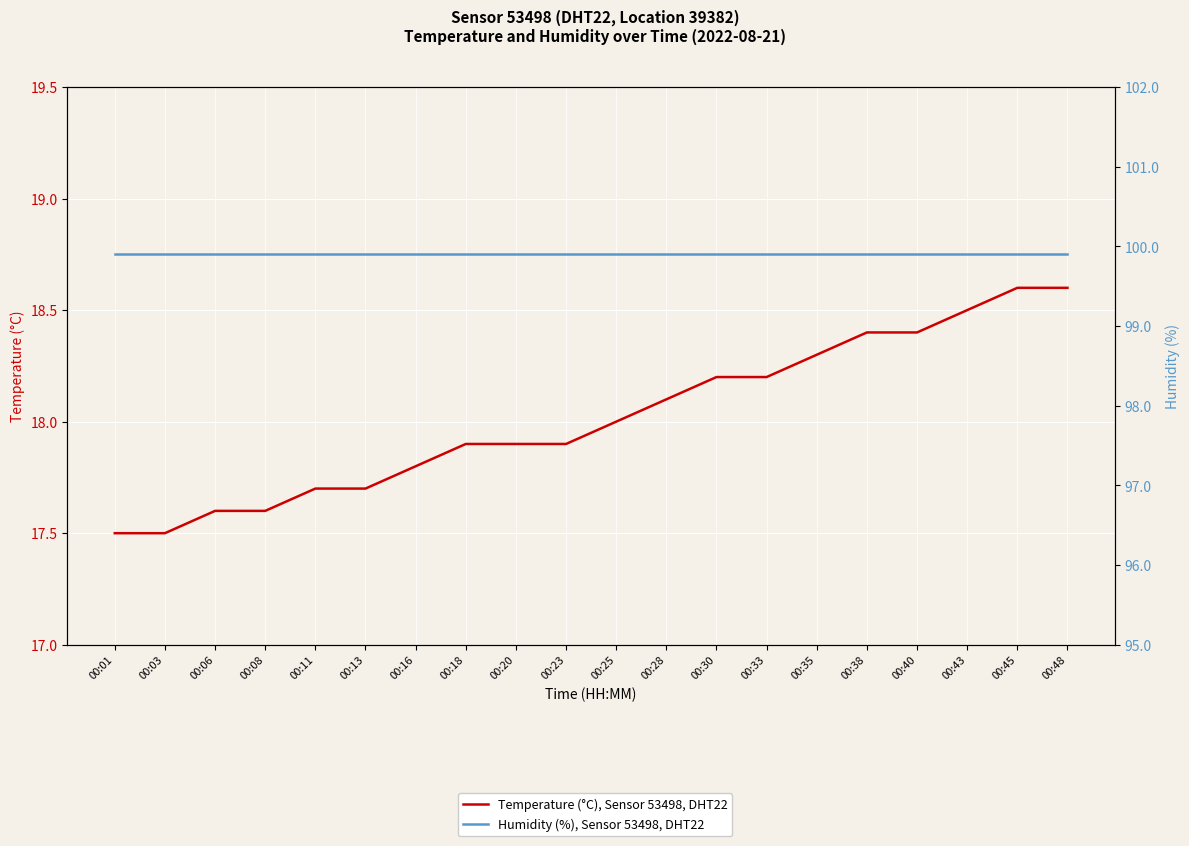

How many series are shown in this chart?

2